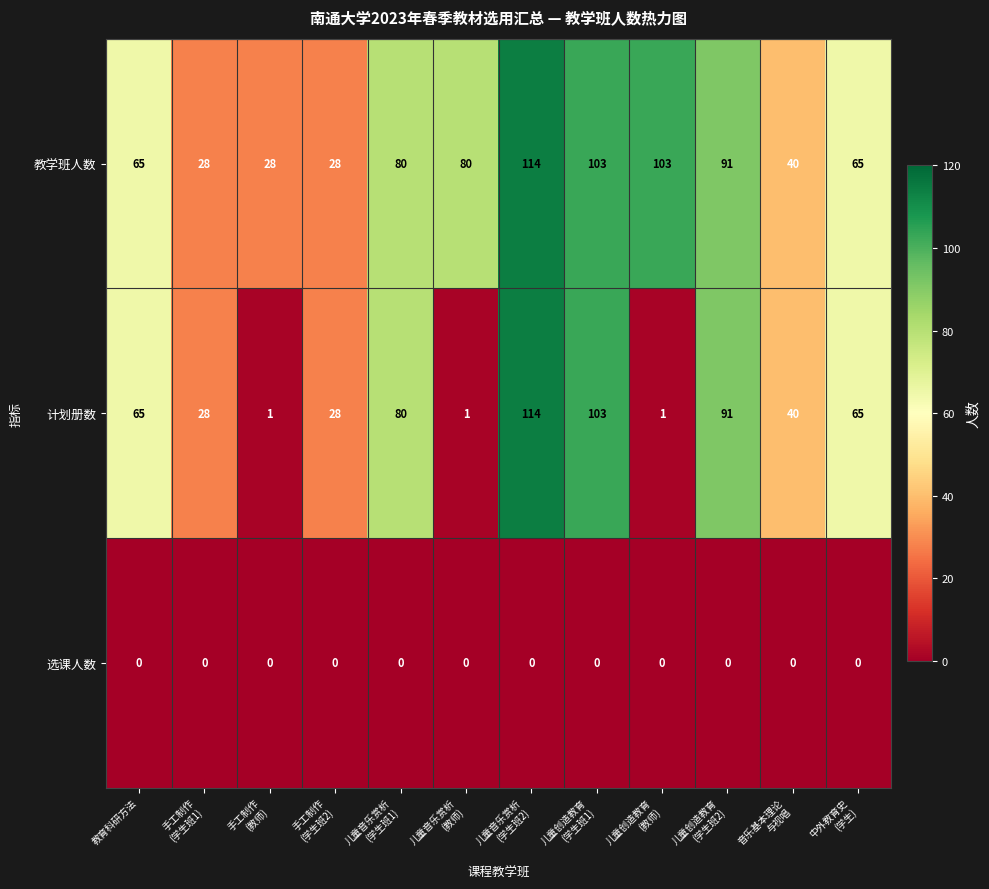

Which series has the largest total across all categories?

教学班人数